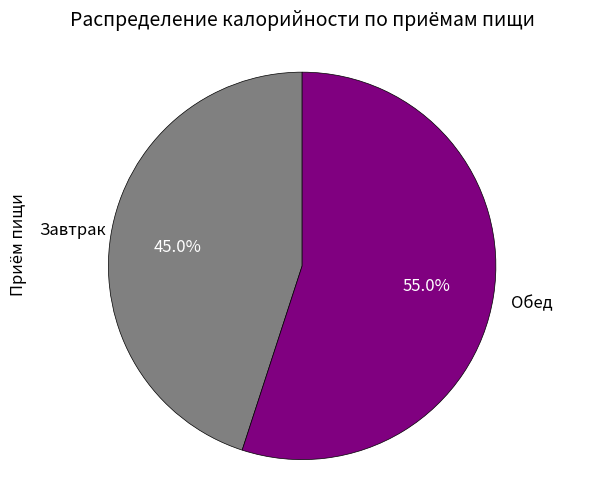

Is it true that Завтрак is 45% of the pie?

True